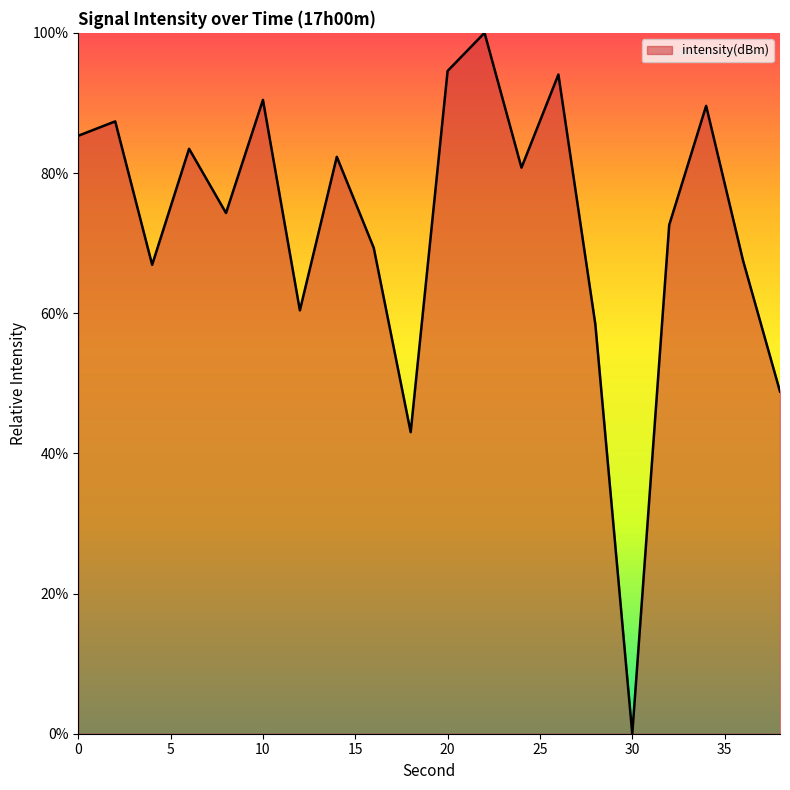

What is the greatest value displayed?

100.0